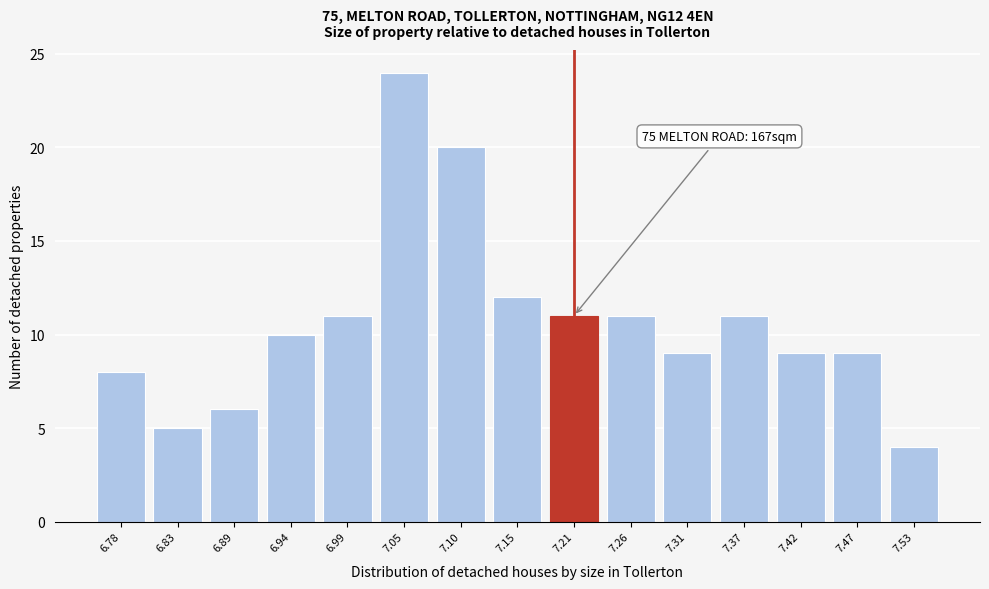

Reading left to right, extract all data points from this chart.

6.78=8	6.83=5	6.89=6	6.94=10	6.99=11	7.05=24	7.10=20	7.15=12	7.21=11	7.26=11	7.31=9	7.37=11	7.42=9	7.47=9	7.53=4